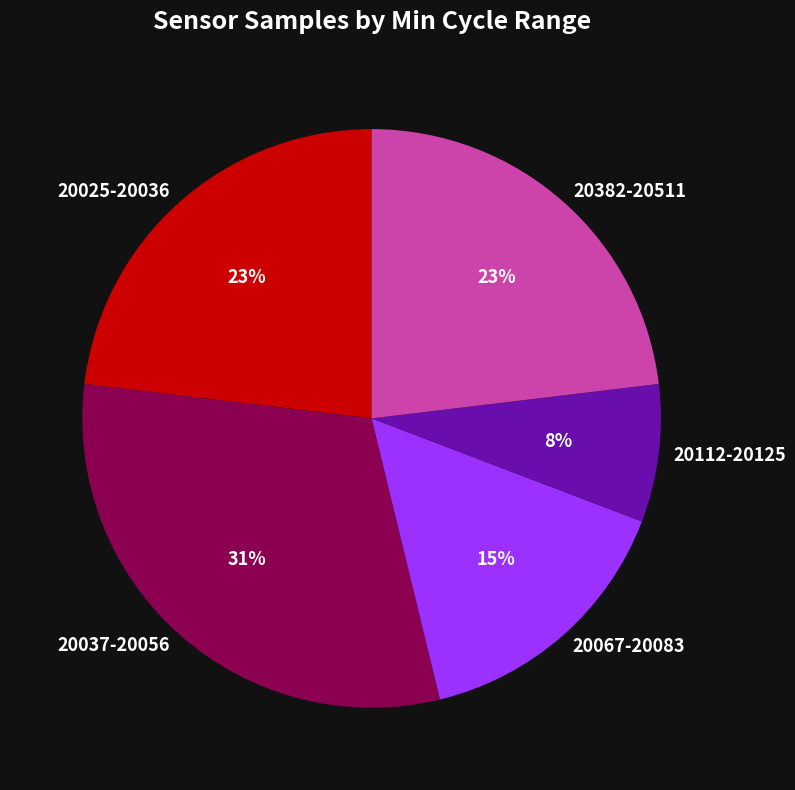

What is the ratio of the value at 20382-20511 to the value at 20025-20036?

1.0